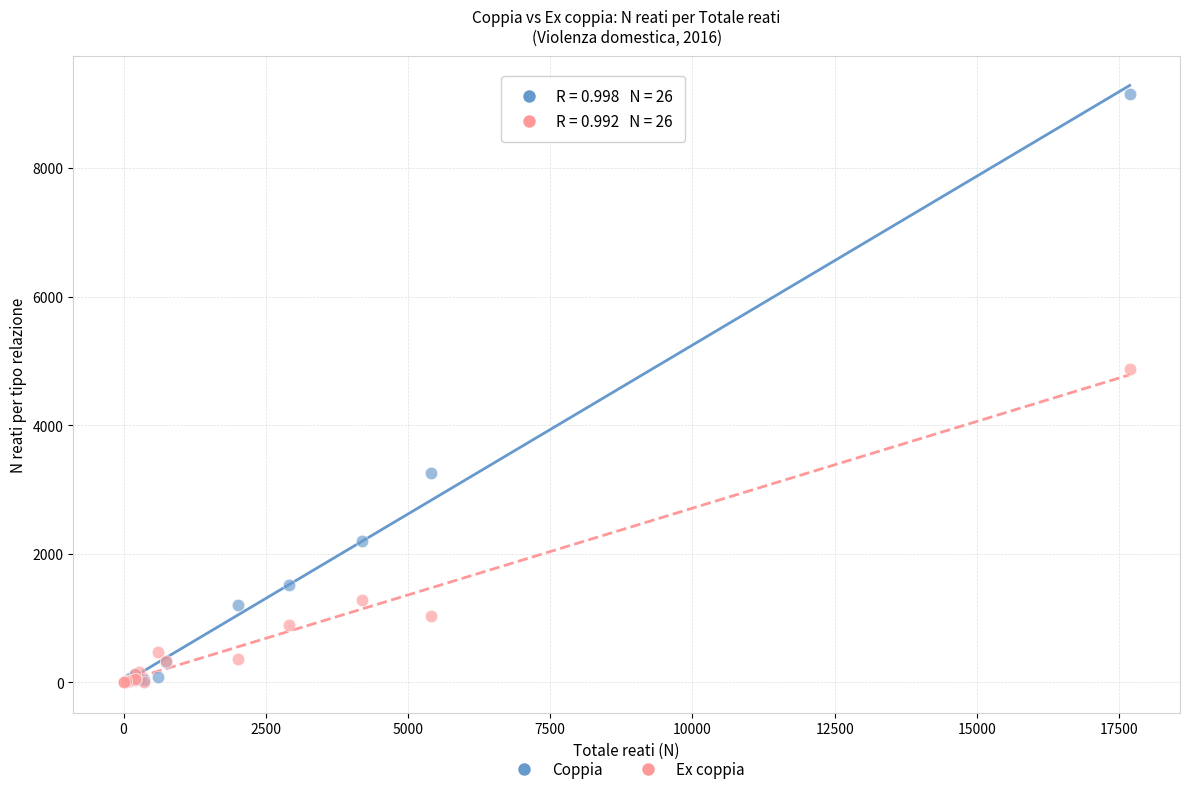

Which series has the widest spread of Y values?

Coppia